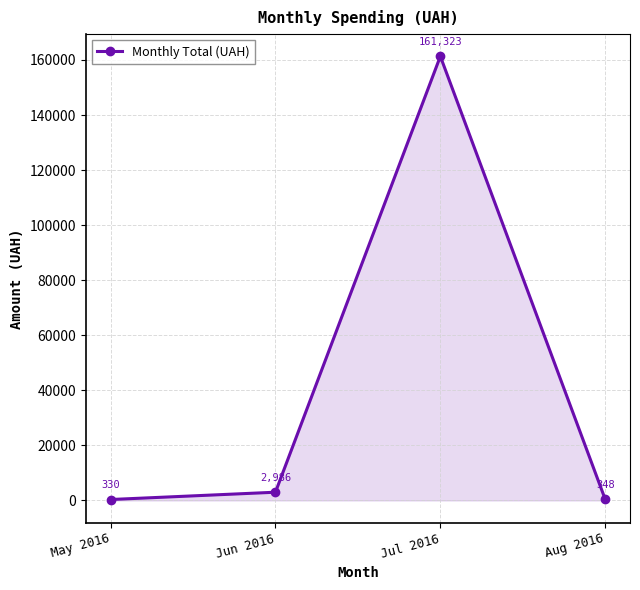

Which category has the lowest value across all series?

May 2016